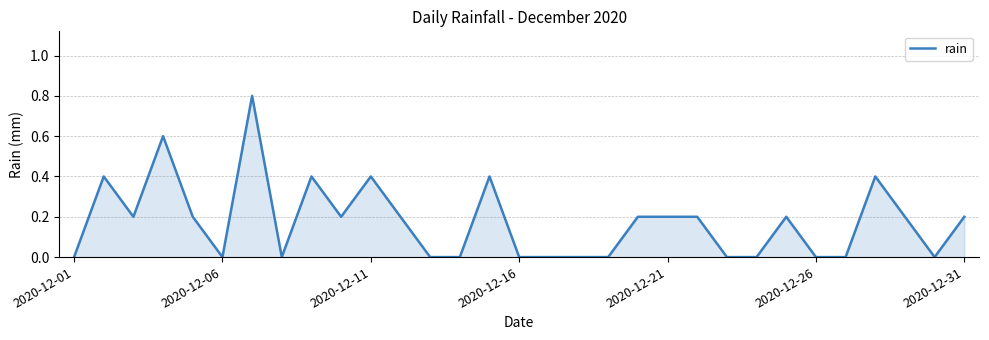

What is the greatest value displayed?

0.8